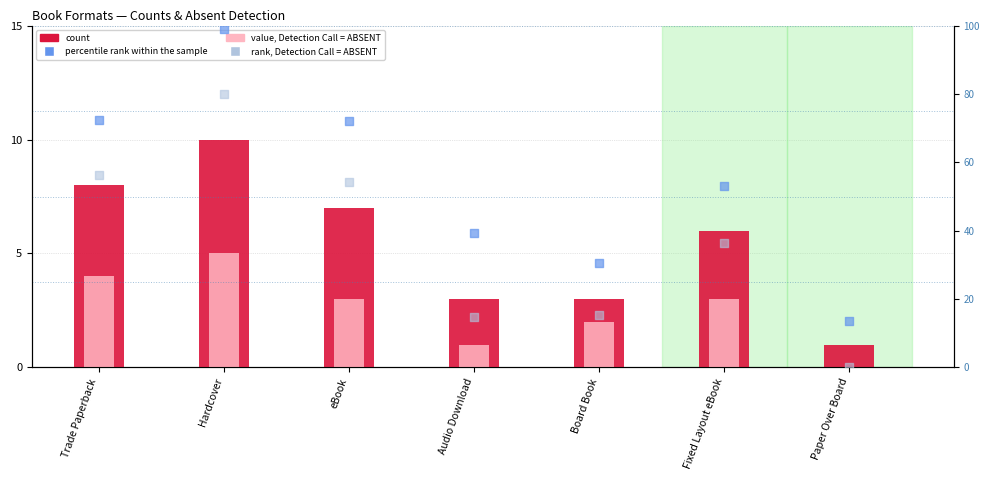

Is the value of percentile rank within the sample at Audio Download greater than the value of rank, Detection Call = ABSENT at Trade Paperback?

No